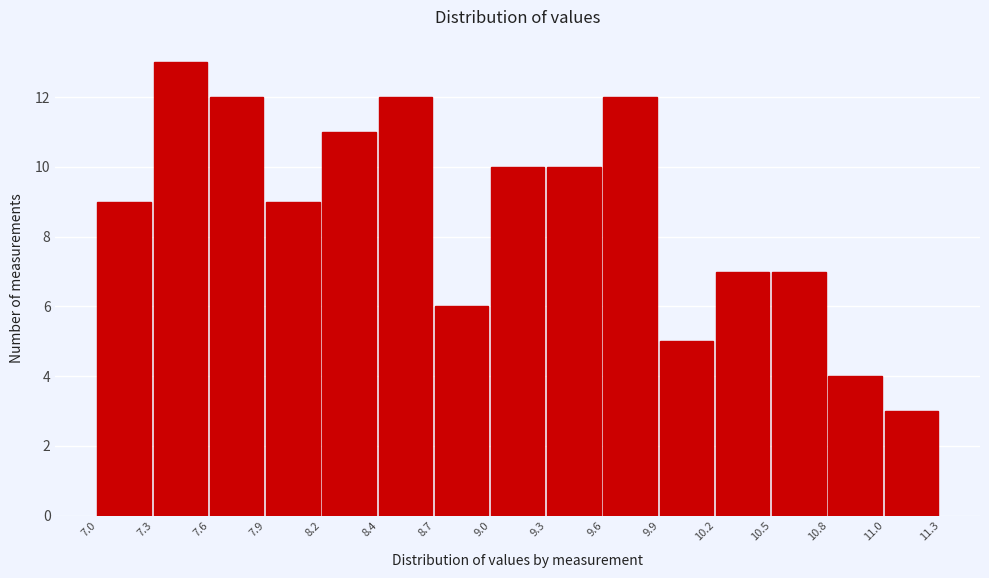

Over which range of the x-axis is the bar tallest?

7.3 to 7.6